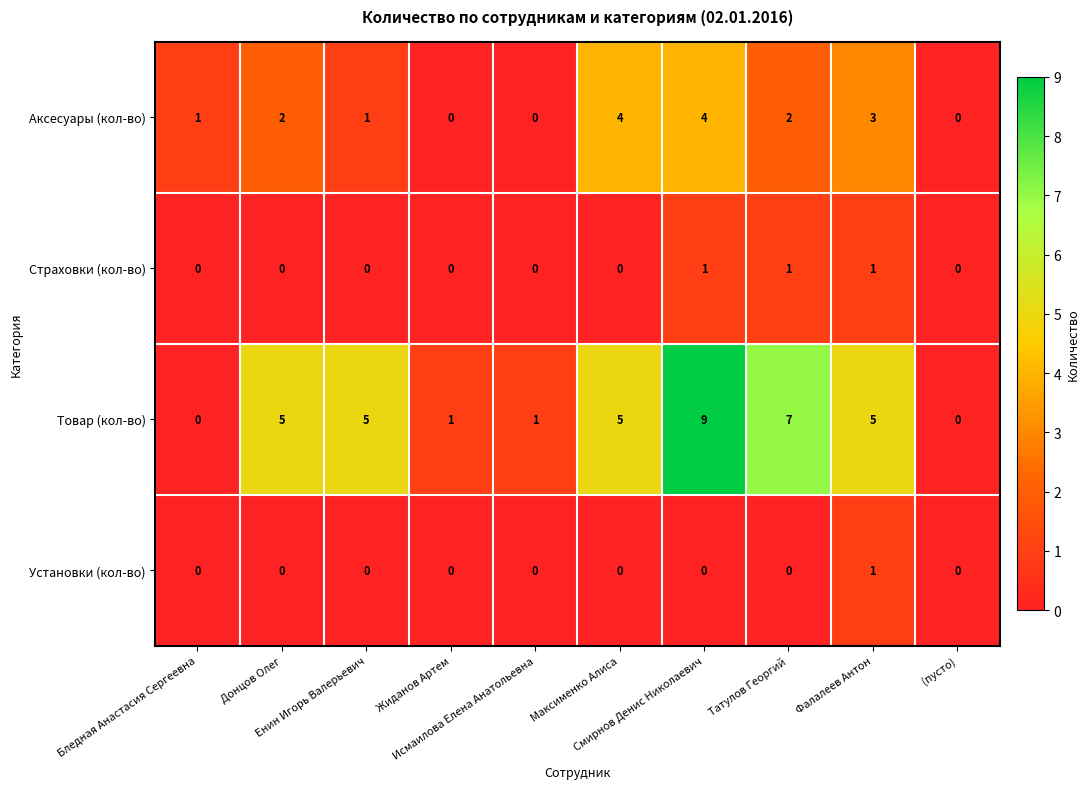

How many data points does each series have?

10